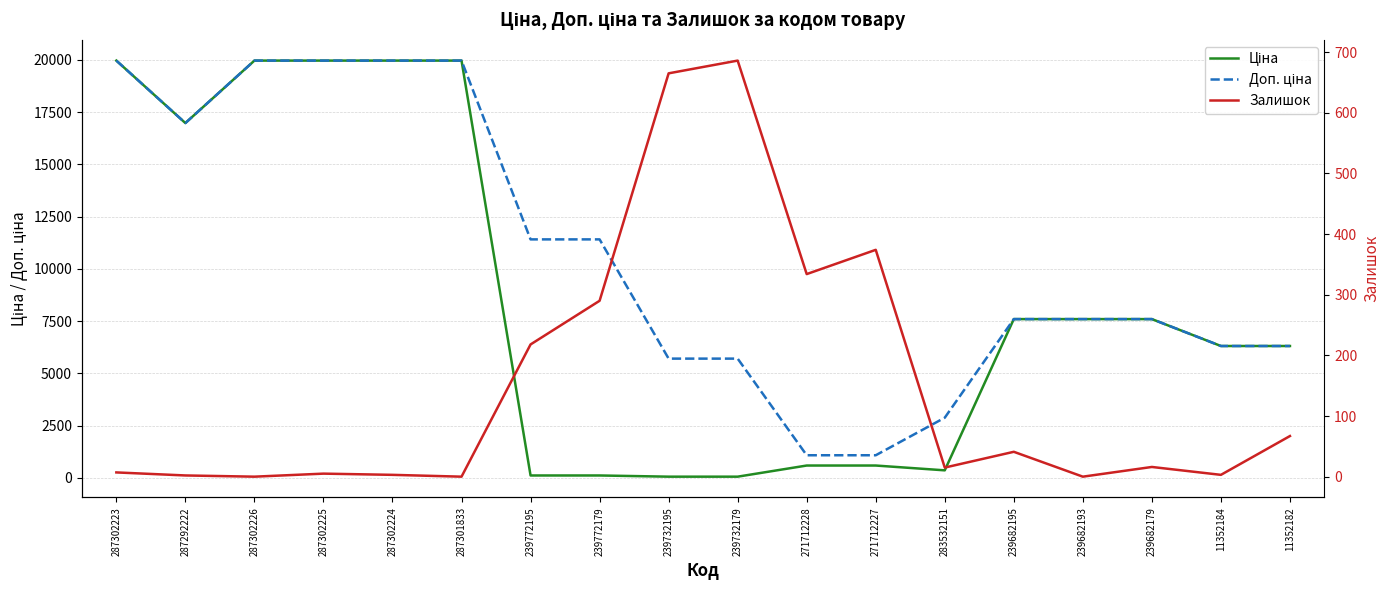

What position from the right is 287302225?

15